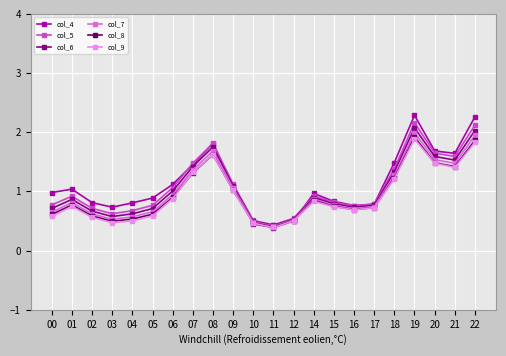

What is the lowest value of the col_5 series?

0.4